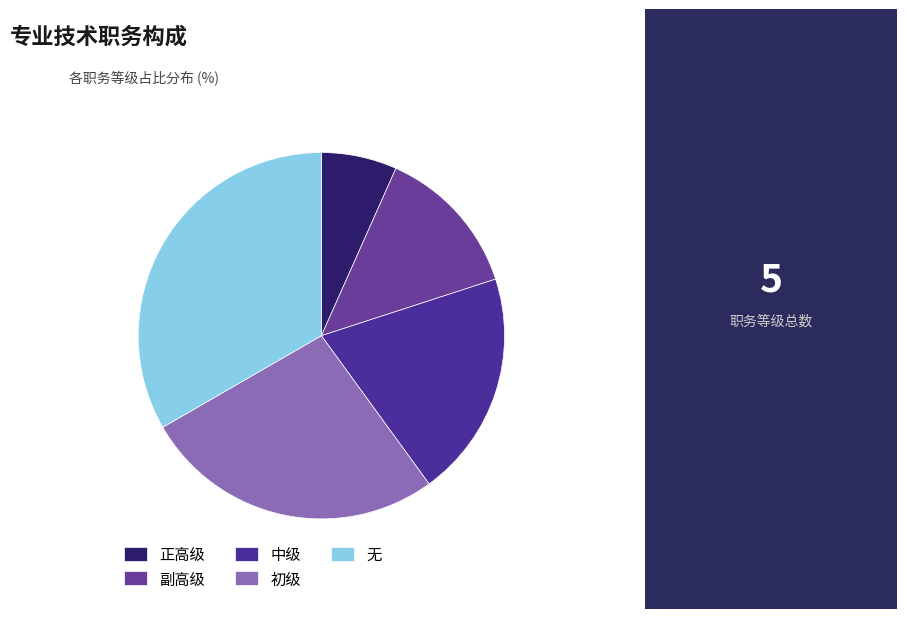

Is the sum of 副高级 and 初级 greater than half?

No